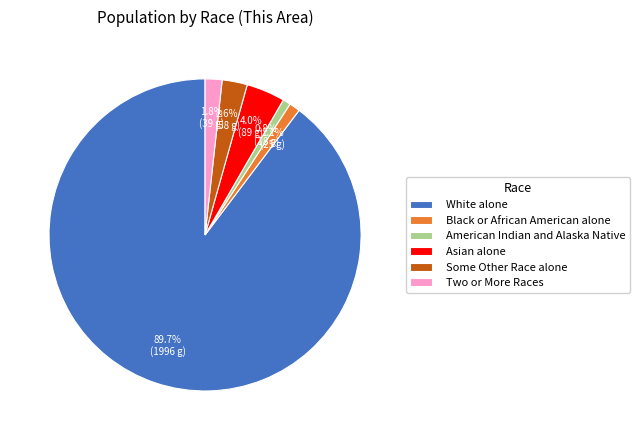

What is the largest slice in the pie chart?

White alone